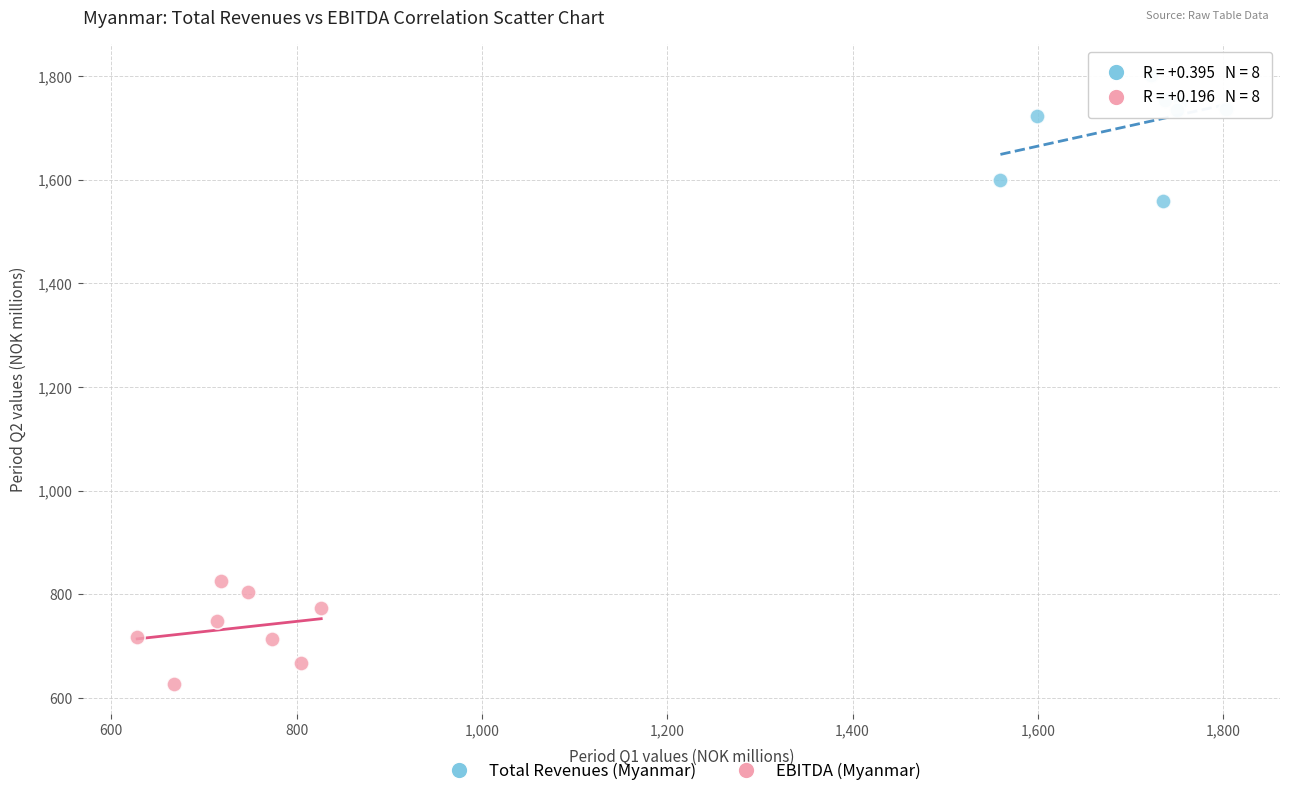

Which series contains the highest Y value?

Total Revenues (Myanmar)